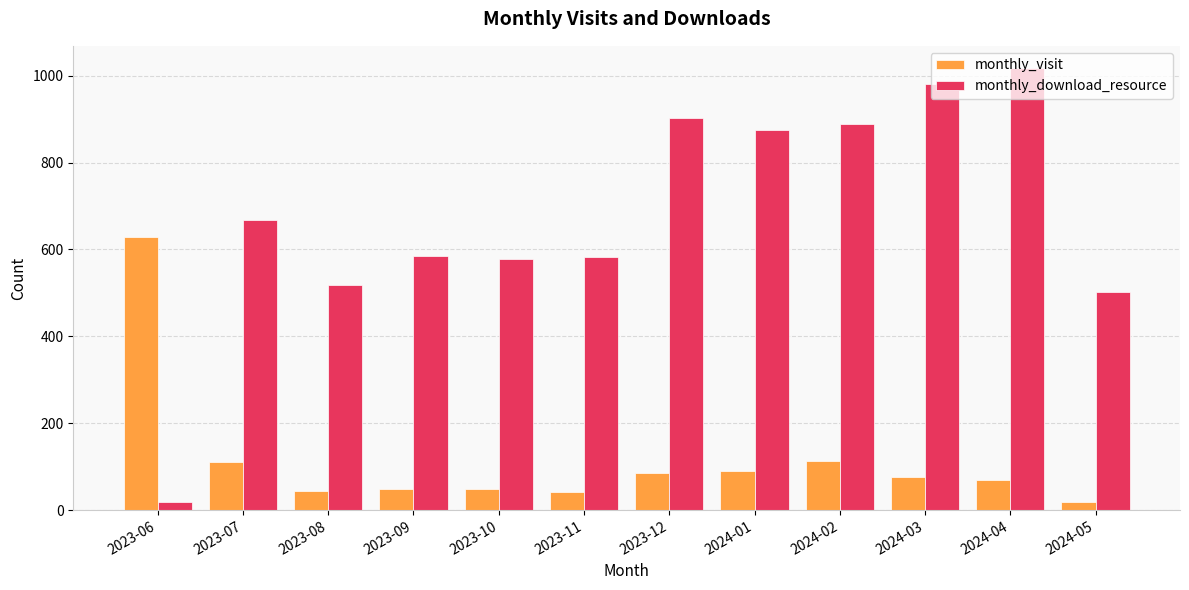

How many categories are shown in the chart?

12